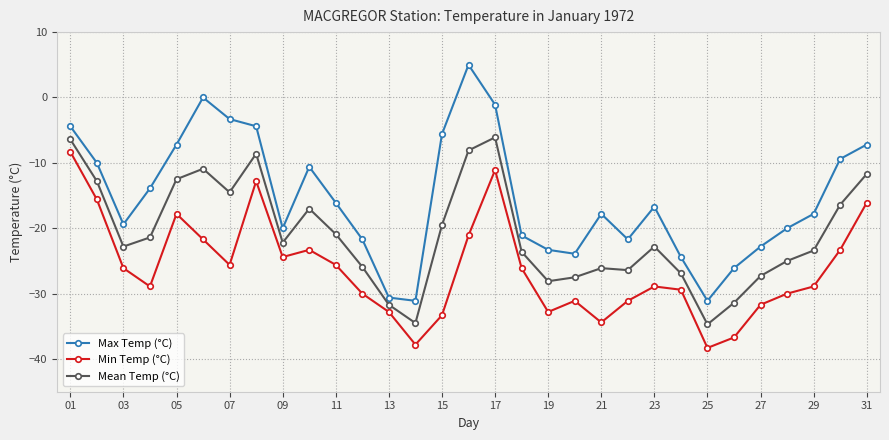

What is the difference between the maximum and minimum values in the Min Temp (°C) series?

30.0